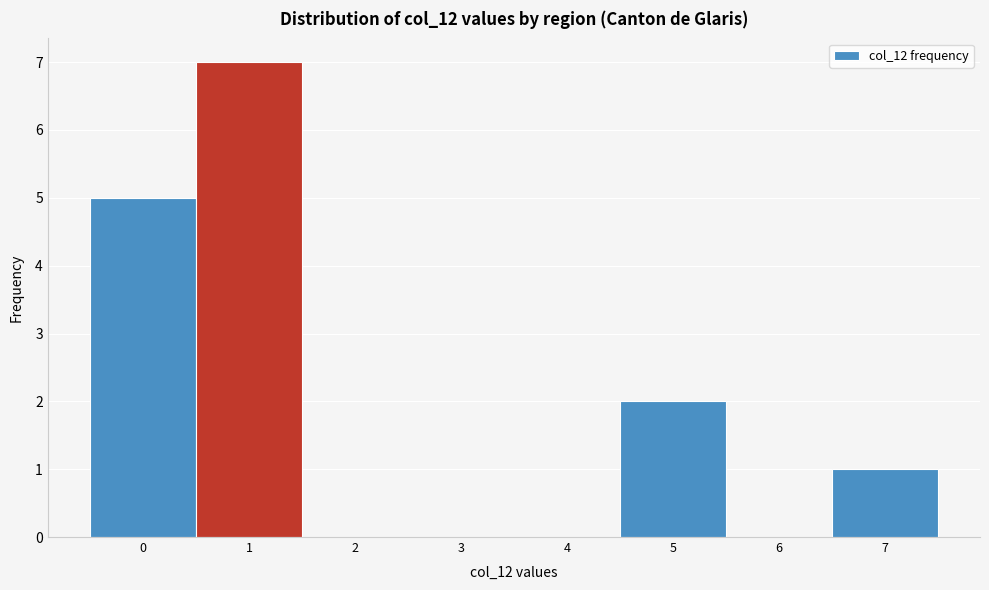

Reading left to right, transcribe this chart: for each bar, give the range it covers on the x-axis and its height. The values are not printed on the chart, so give them approximately, as read against the axis.

-0.5 to 0.5: 5
0.5 to 1.5: 7
1.5 to 2.5: 0
2.5 to 3.5: 0
3.5 to 4.5: 0
4.5 to 5.5: 2
5.5 to 6.5: 0
6.5 to 7.5: 1